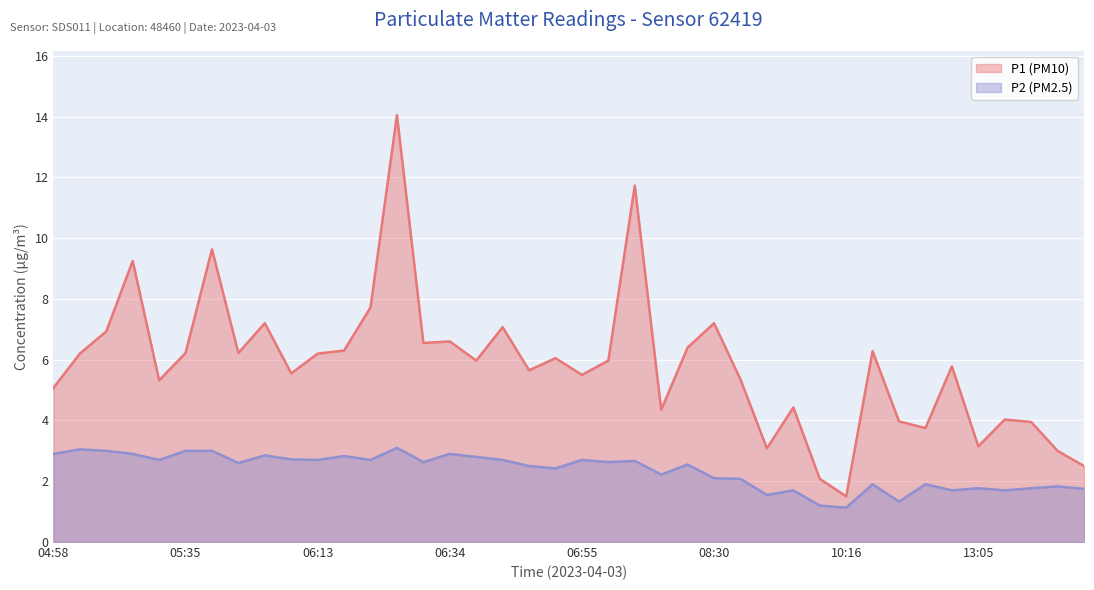

How many data points in P1 are less than 5?

12